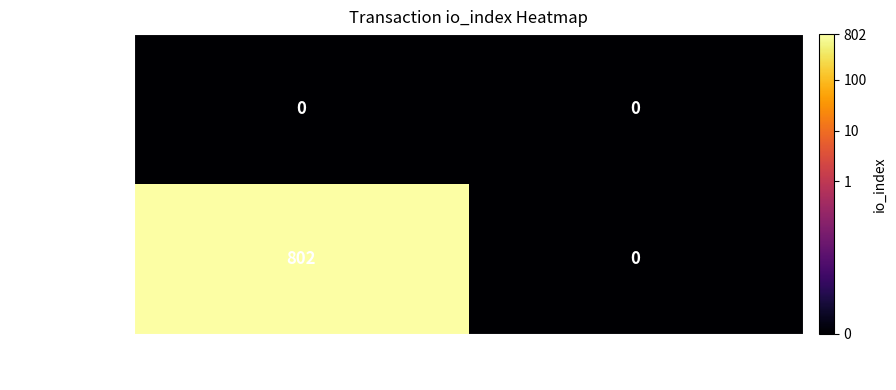

What is the difference between the 48675eab...61de7 values at -1 and 1?

802